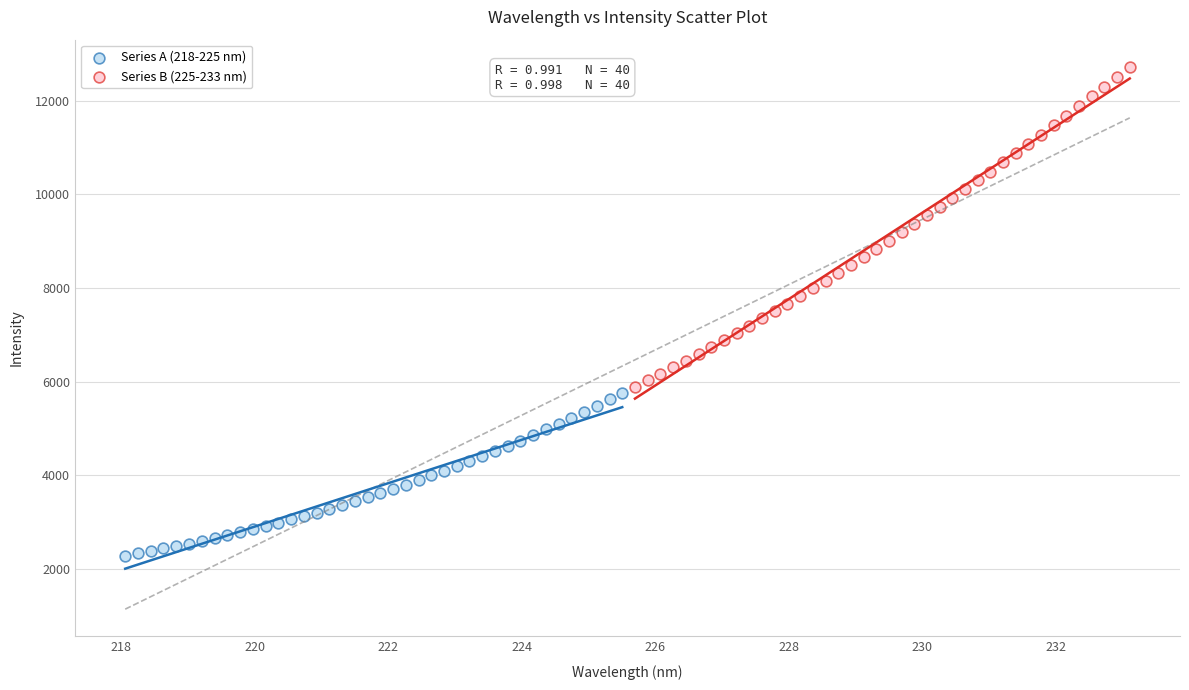

Which series reaches the minimum Y coordinate?

Series A (218-225 nm)